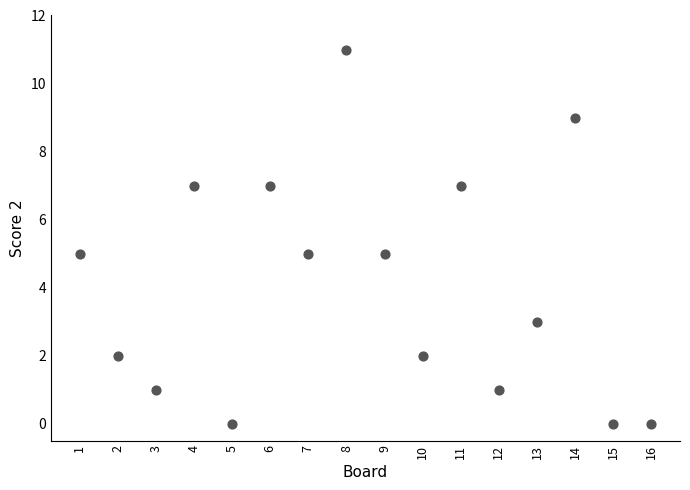

What is the range of X values (max minus min)?

15